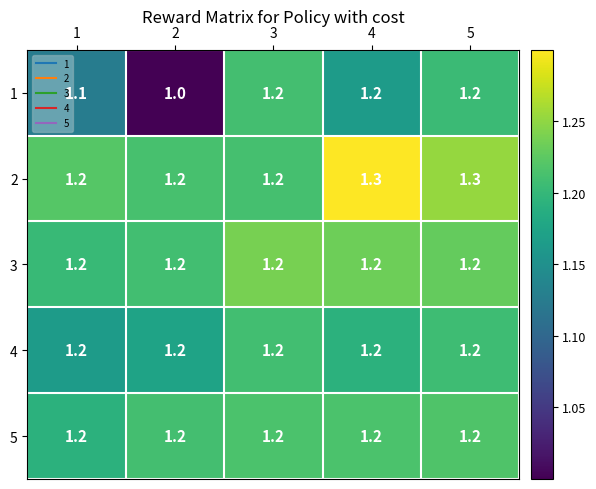

Count the number of categories in the chart.

5